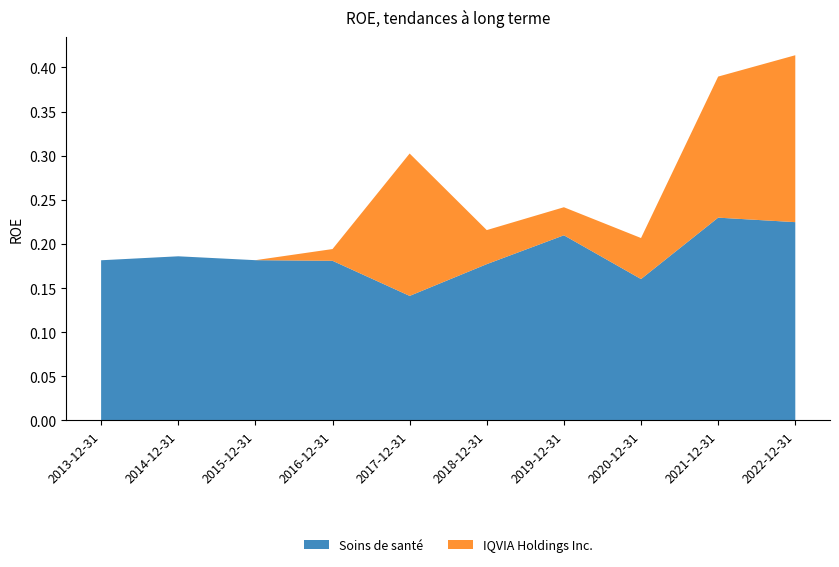

Reading left to right, what are all the values shown in this chart?

Soins de santé: 2013-12-31=0.2	2014-12-31=0.2	2015-12-31=0.2	2016-12-31=0.2	2017-12-31=0.1	2018-12-31=0.2	2019-12-31=0.2	2020-12-31=0.2	2021-12-31=0.2	2022-12-31=0.2
IQVIA Holdings Inc.: 2013-12-31=0.0	2014-12-31=0.0	2015-12-31=0.0	2016-12-31=0.0	2017-12-31=0.2	2018-12-31=0.0	2019-12-31=0.0	2020-12-31=0.0	2021-12-31=0.2	2022-12-31=0.2